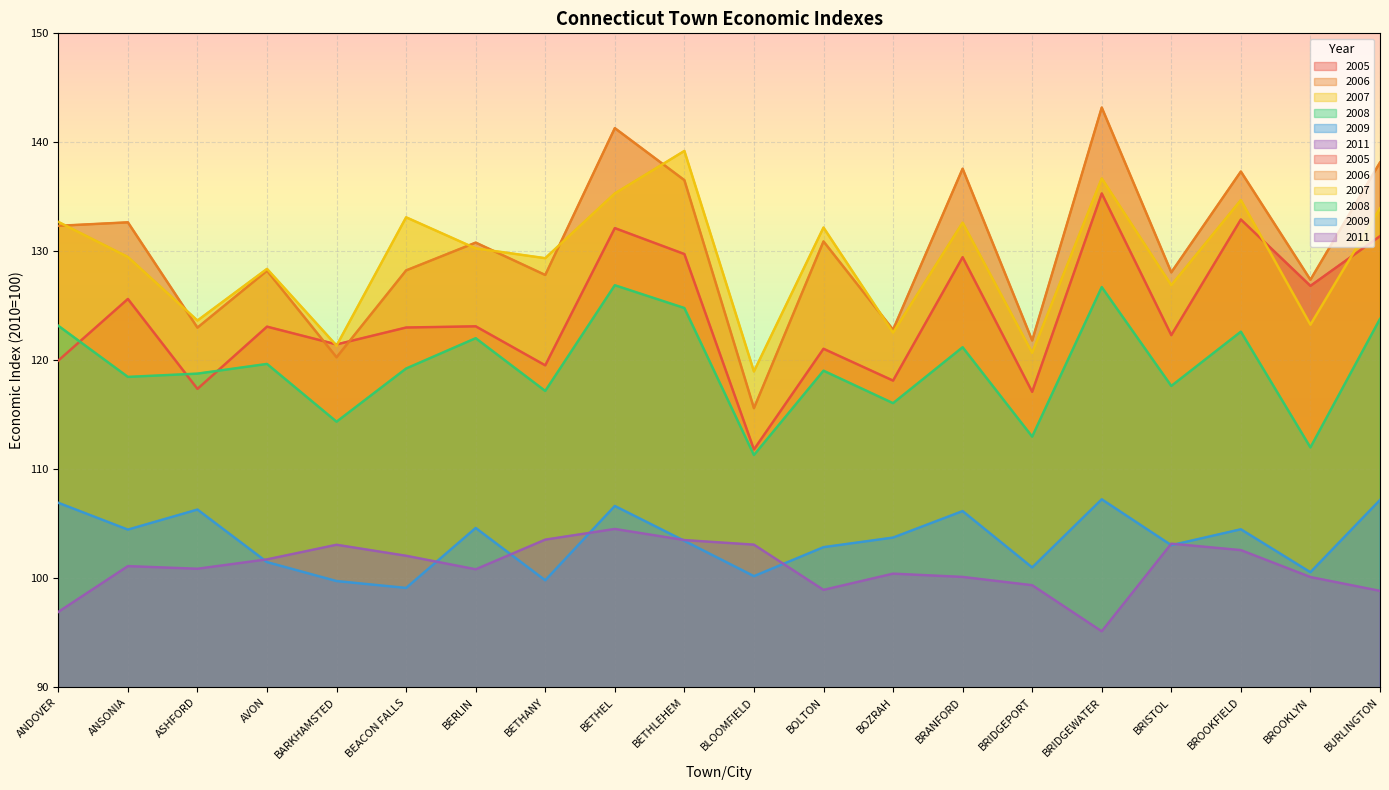

In 2009, how many points are higher than both neighbors (excluding endpoints)?

6